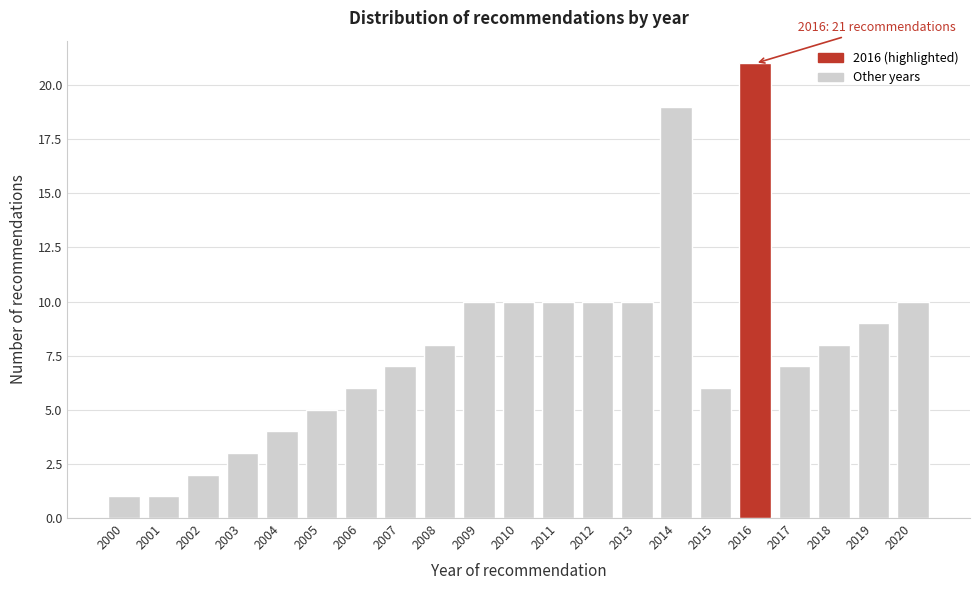

Reading left to right, transcribe all the data shown in this chart.

1	1	2	3	4	5	6	7	8	10	10	10	10	10	19	6	21	7	8	9	10